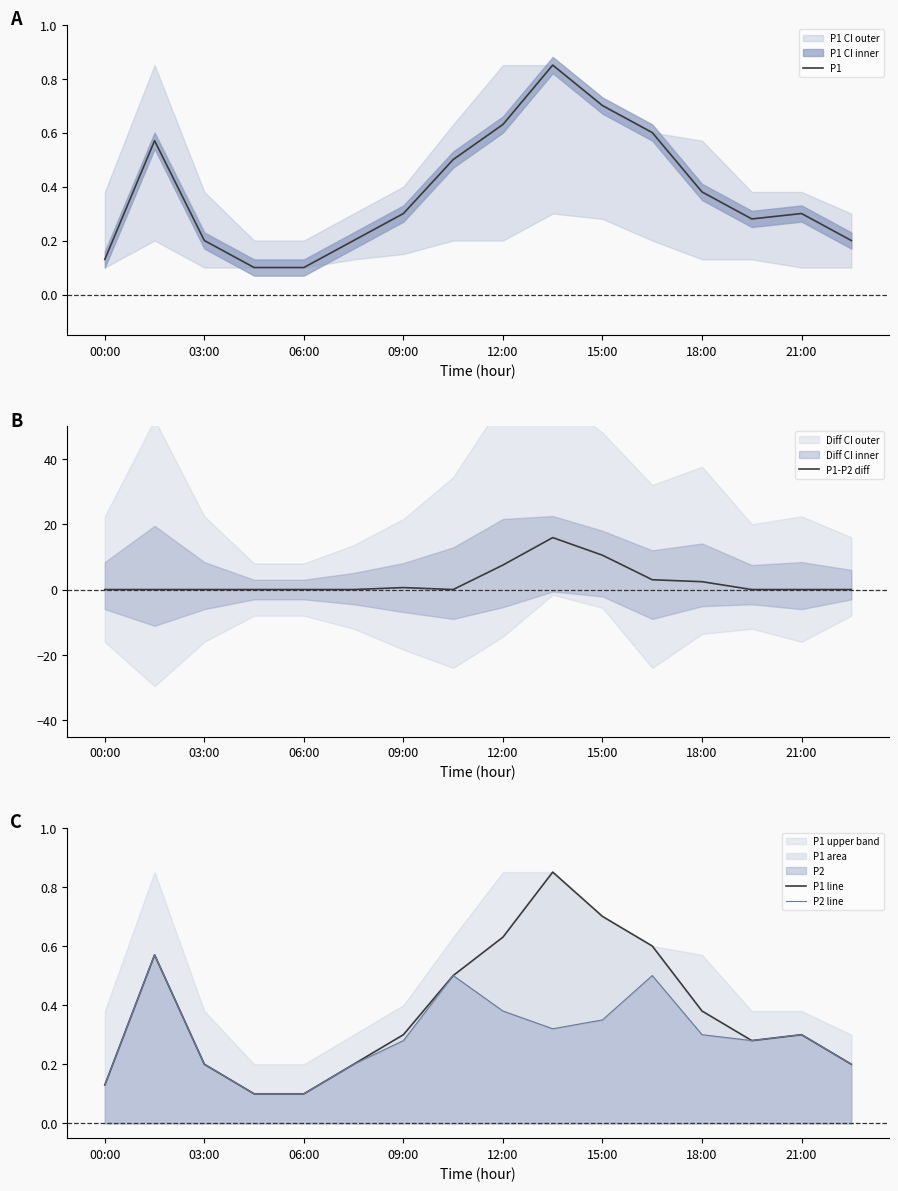

List the series in order of their peak value, lowest first.

P2 line, P1, P1 line, P1-P2 diff